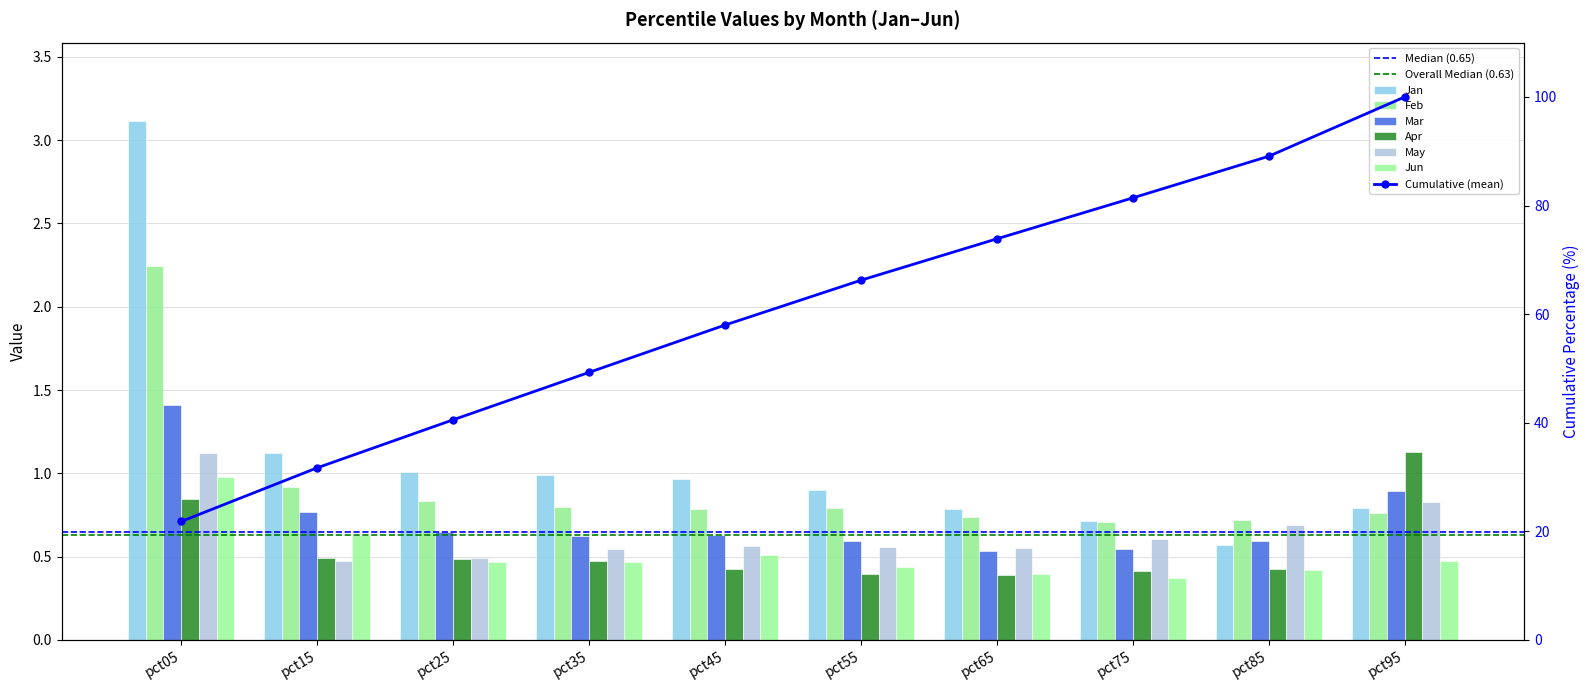

What is the value of the May bar at the 7th from the left?

0.6